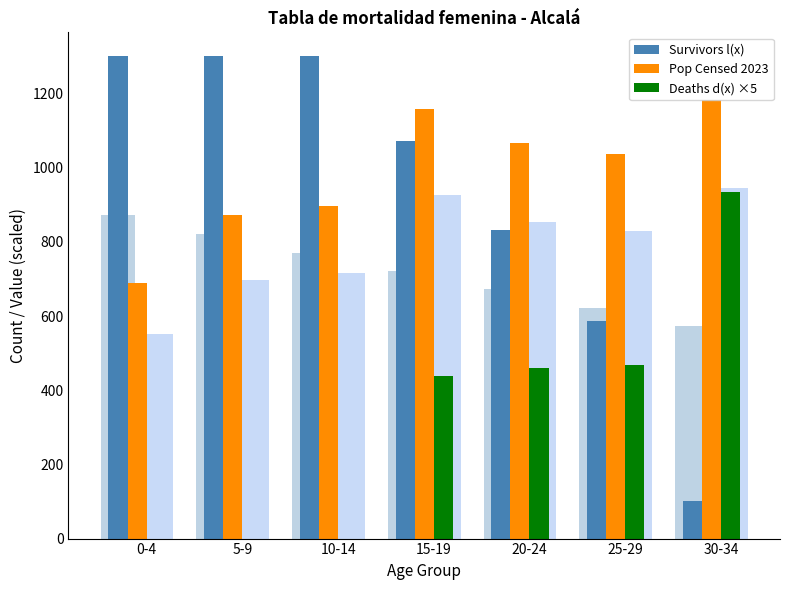

How many series are shown in this chart?

3